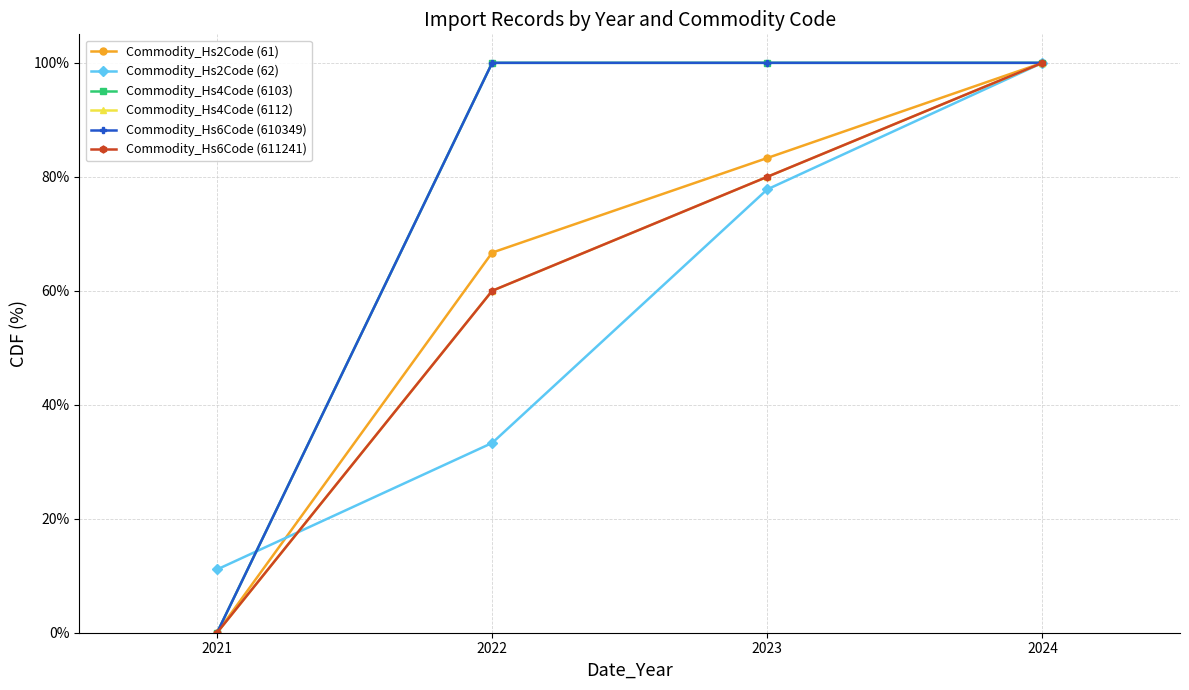

List the labels in order of Commodity_Hs4Code (6112) value, smallest first.

2021, 2022, 2023, 2024